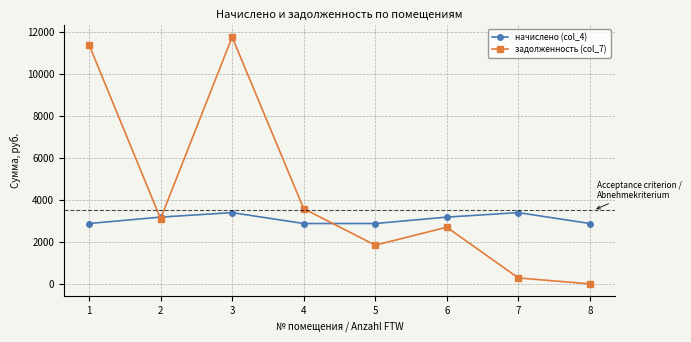

True or false: начислено (col_4) has more than 0 interior local peaks.

True